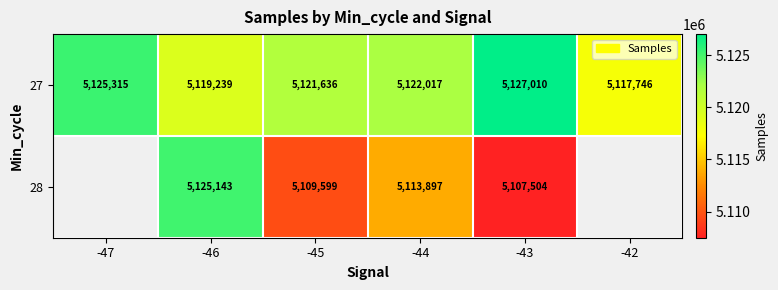

How many data points does each series have?

6